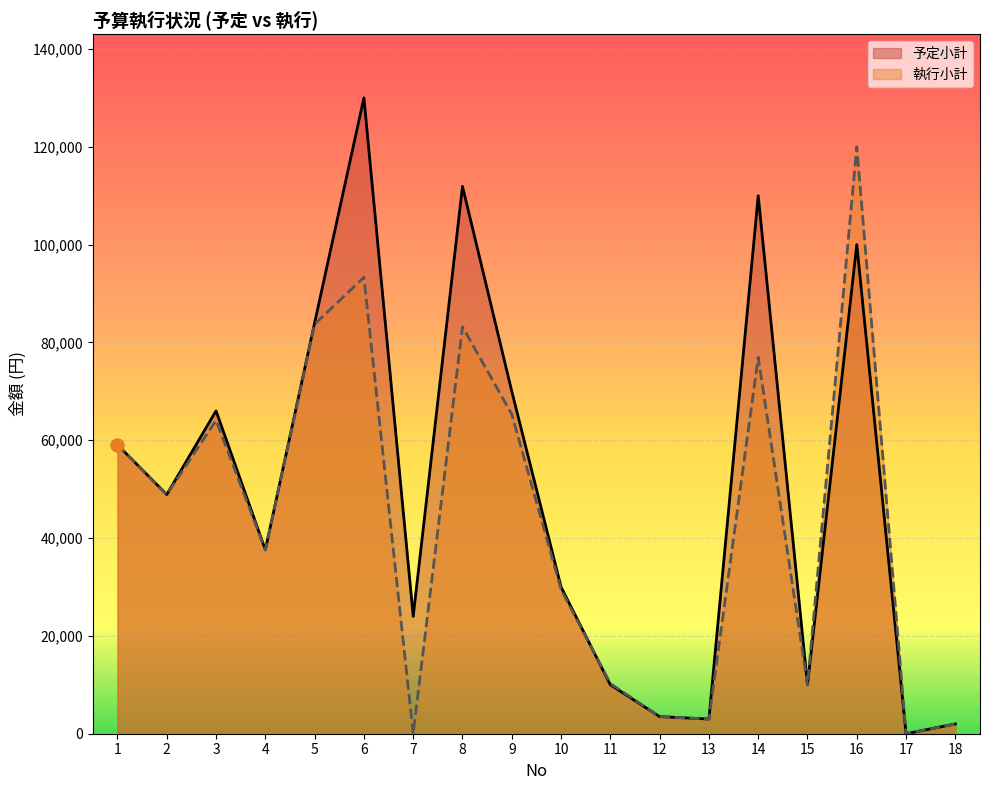

Which series has the largest total across all categories?

予定小計